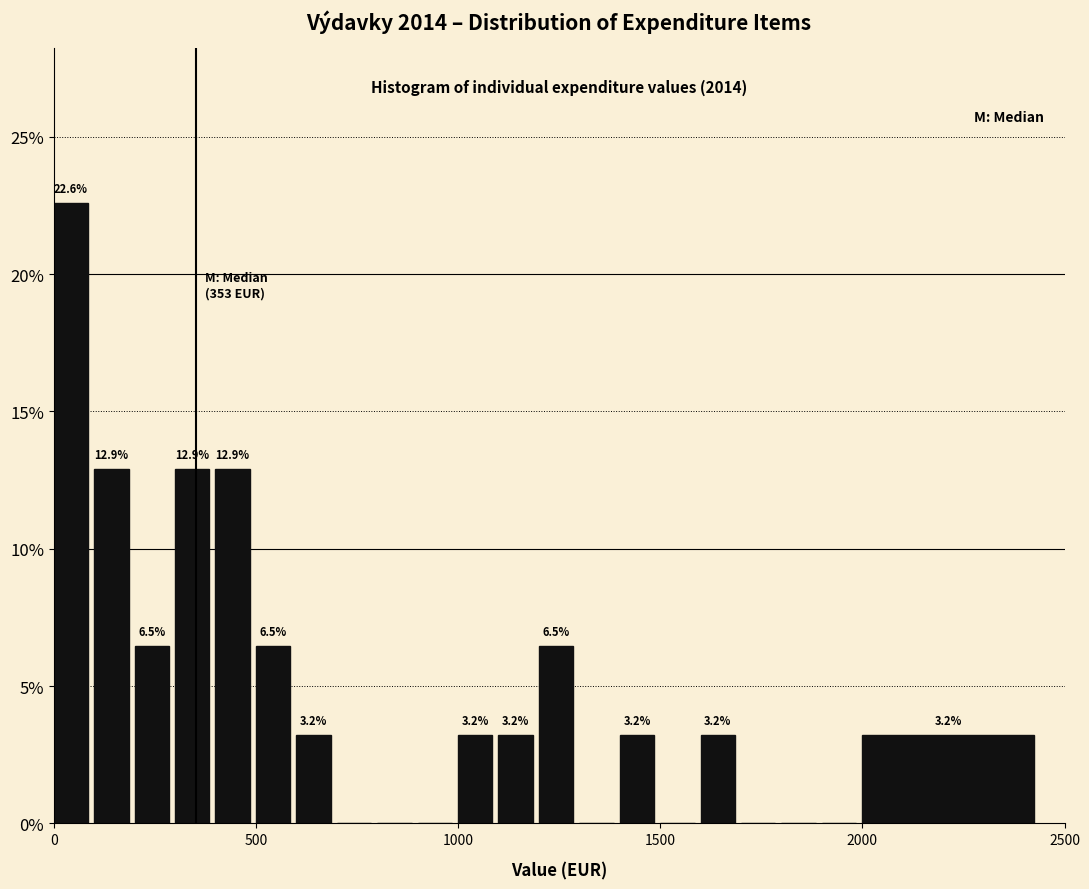

Around what value on the x-axis is the tallest bar? Give the approximate position of its centre, as read against the axis.

50